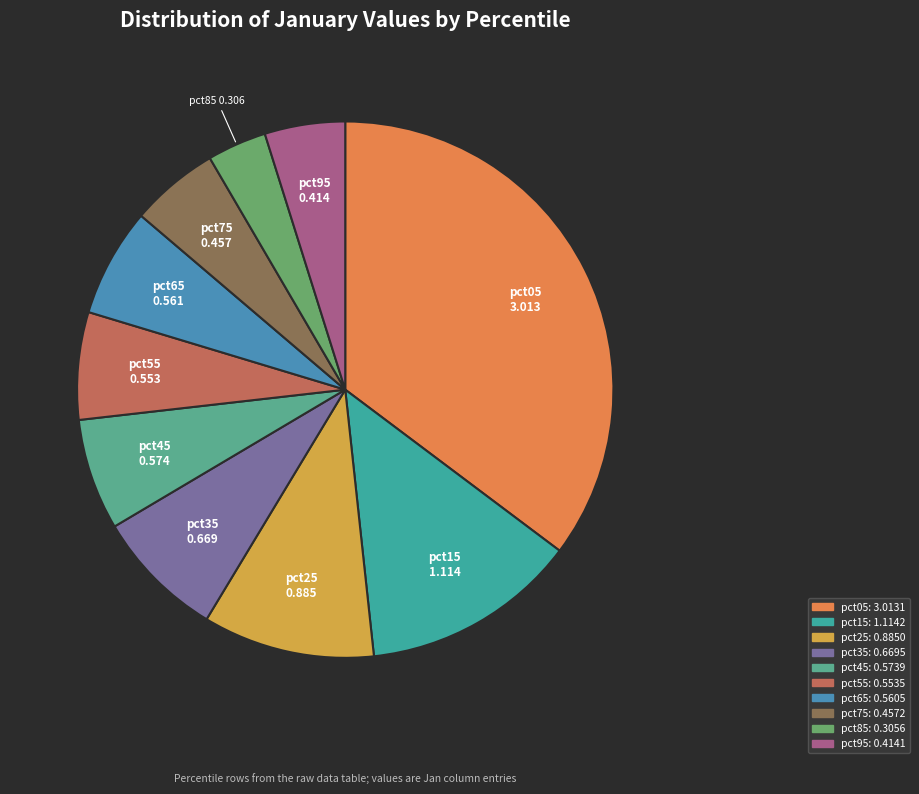

Which slice is the smallest?

pct85